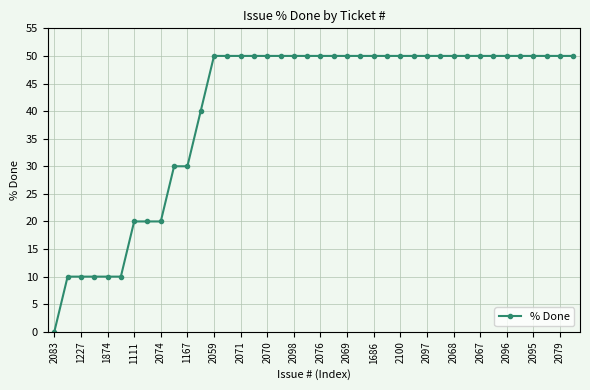

How many lines are shown in the chart?

1